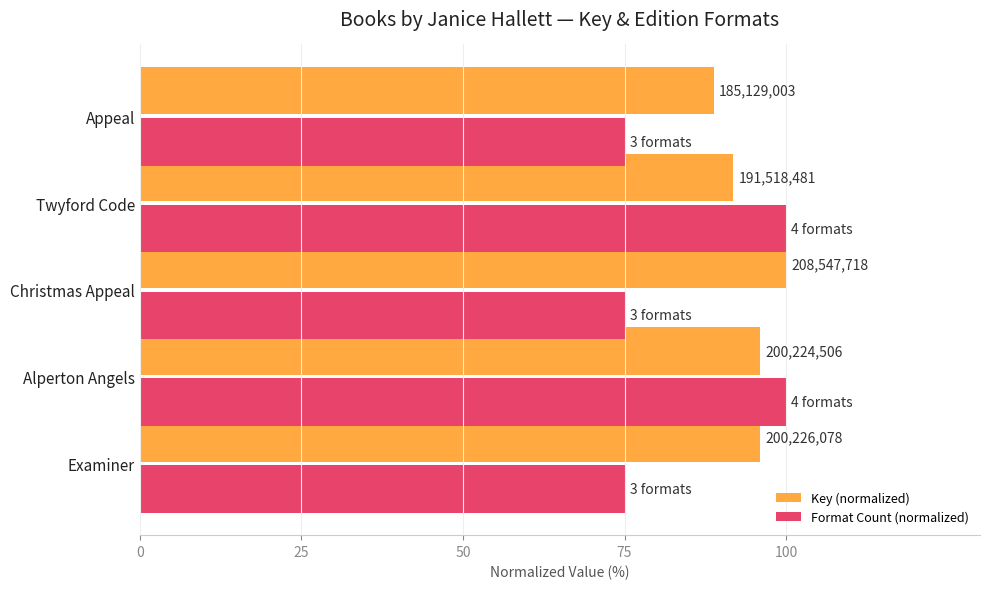

What is the highest value of the Key (normalized) series?

100.0